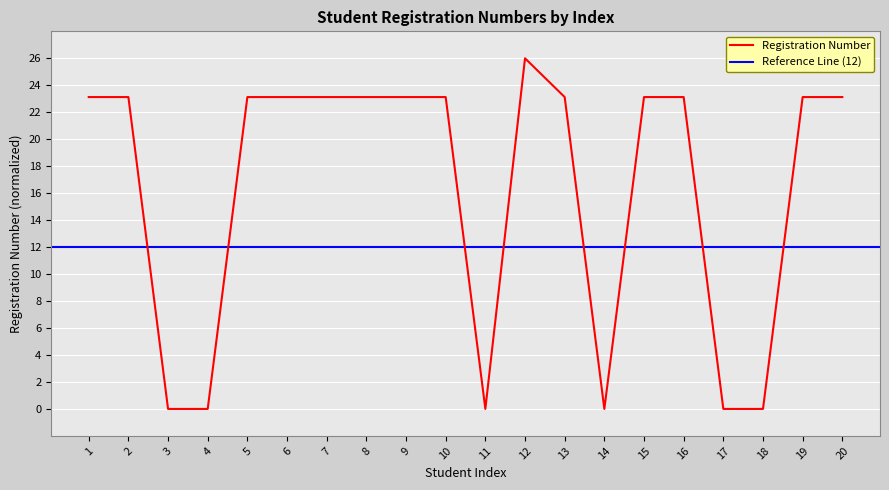

At which category does the data reach its first local valley?

3